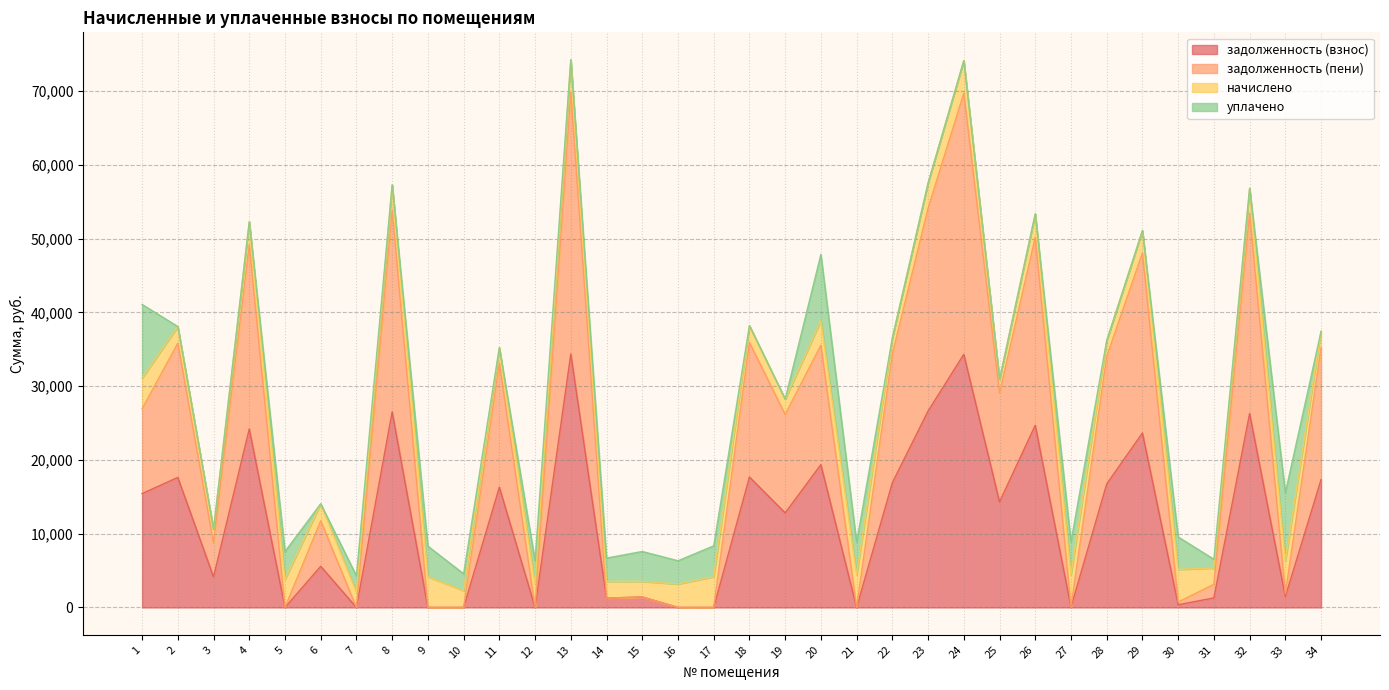

In задолженность (пени), how many points are higher than both neighbors (excluding endpoints)?

13